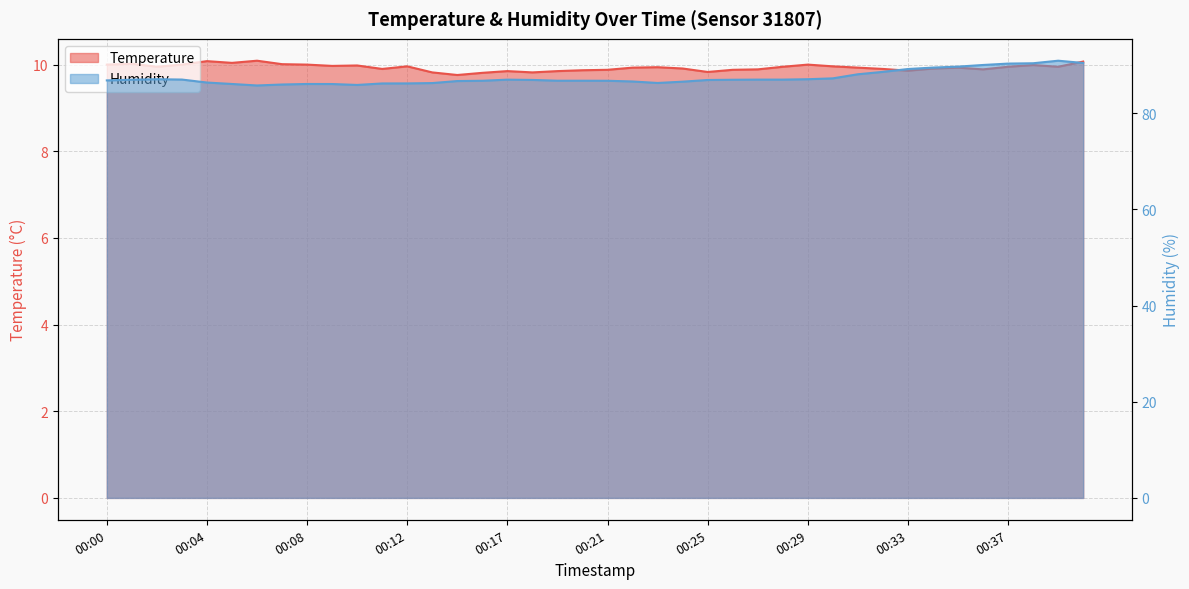

At how many categories does at least one series exceed 17?

40